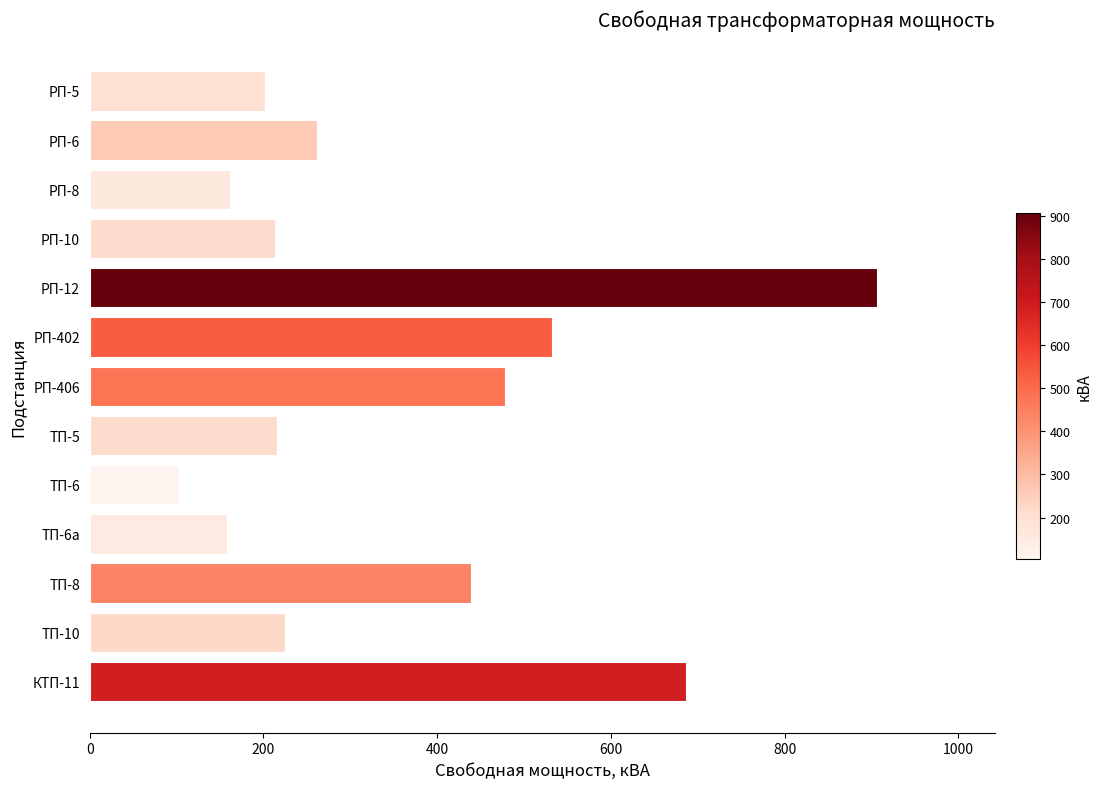

The value at ТП-6а is 262. True or false?

False